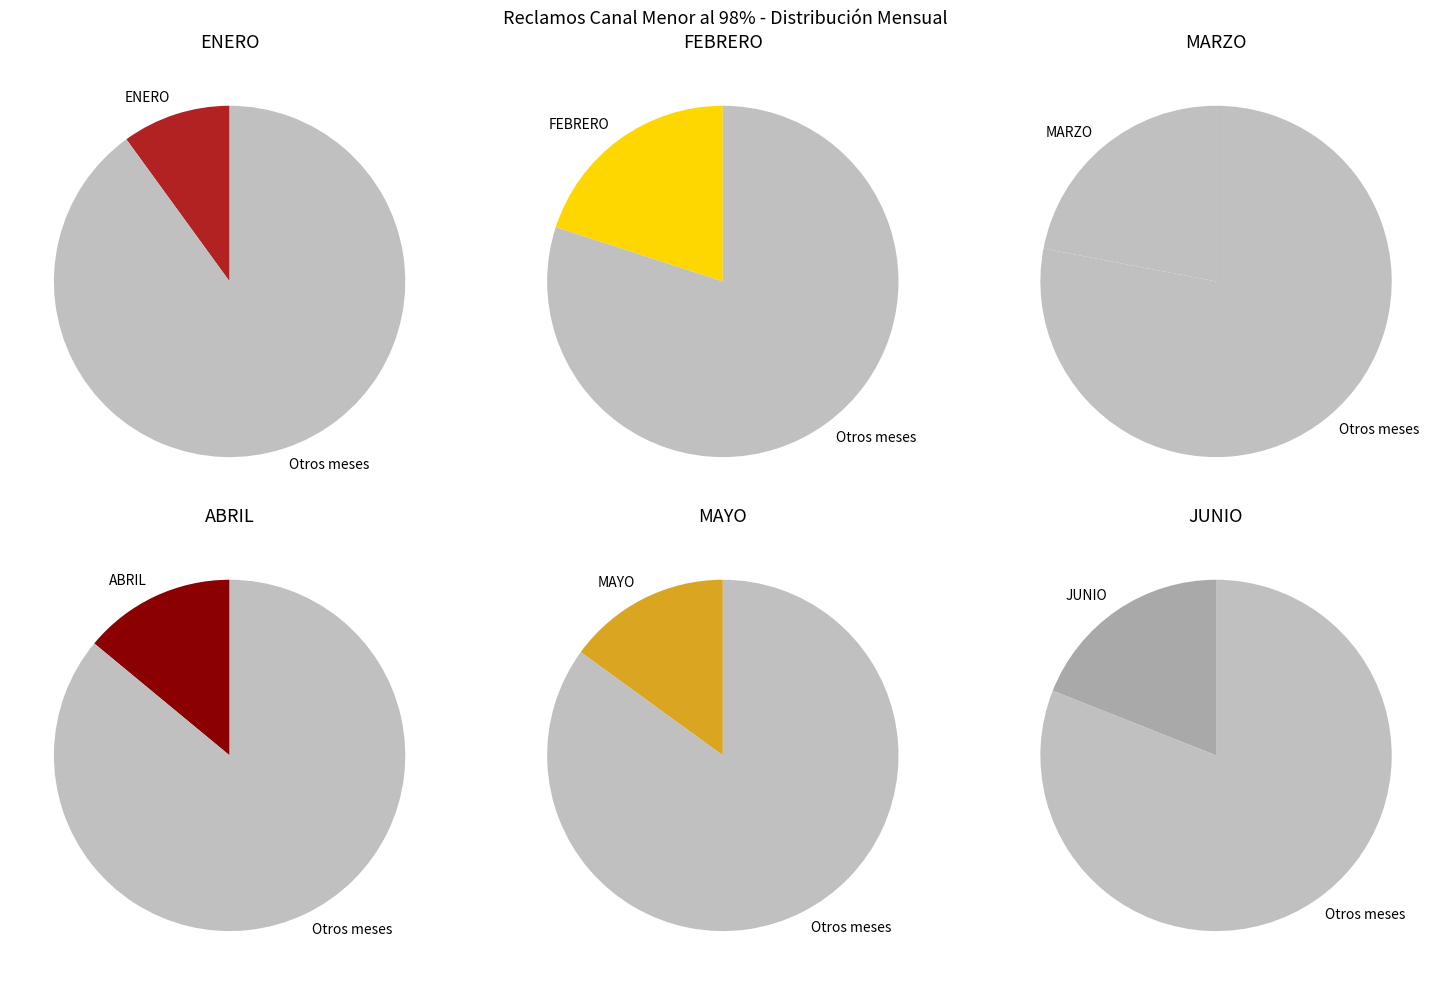

Rank the categories by value from lowest to highest.

ENERO, ABRIL, MAYO, JUNIO, FEBRERO, MARZO